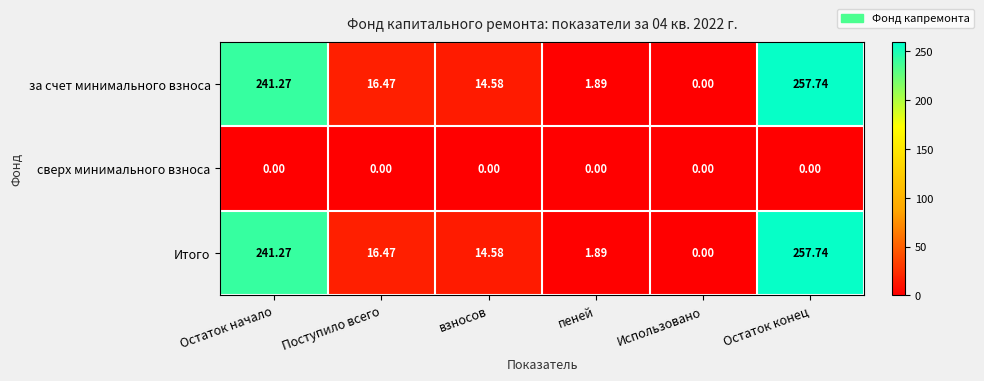

Rank the categories by Итого value from highest to lowest.

Остаток конец, Остаток начало, Поступило всего, взносов, пеней, Использовано